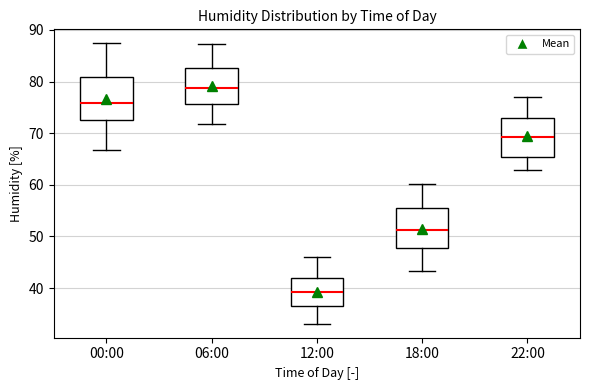

Reading left to right, read every box against the y-axis: the position of its median line, the range the box covers, and the ends of its whiskers. The values are not printed on the chart, so give them approximately, as read against the axis.

00:00: median 76, box 73 to 81, whiskers 67 to 87
06:00: median 79, box 76 to 83, whiskers 72 to 87
12:00: median 39, box 37 to 42, whiskers 33 to 46
18:00: median 51, box 48 to 56, whiskers 43 to 60
22:00: median 69, box 65 to 73, whiskers 63 to 77